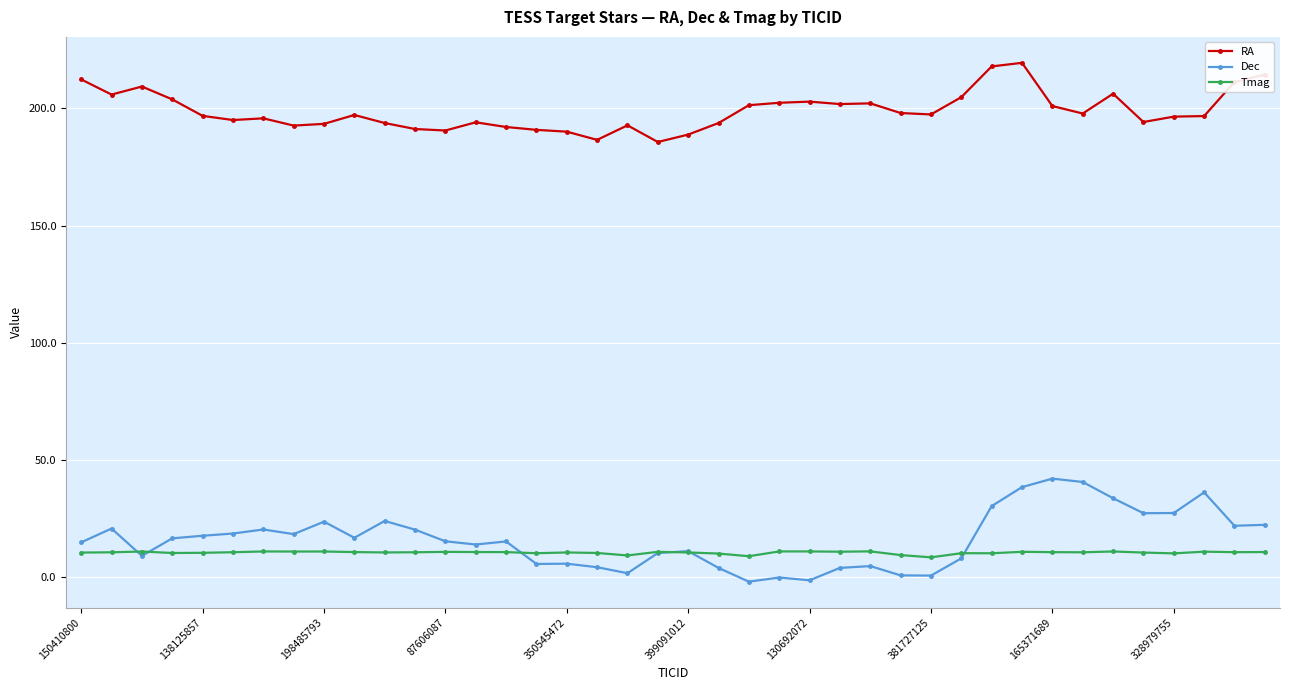

What is the average value of the RA series?

198.9